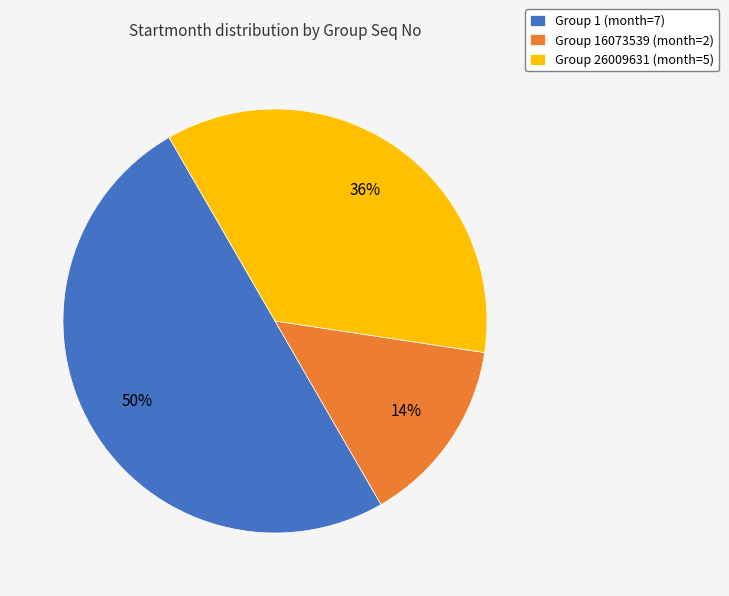

To the nearest percent, what portion does Group 1 (month=7) represent?

50%